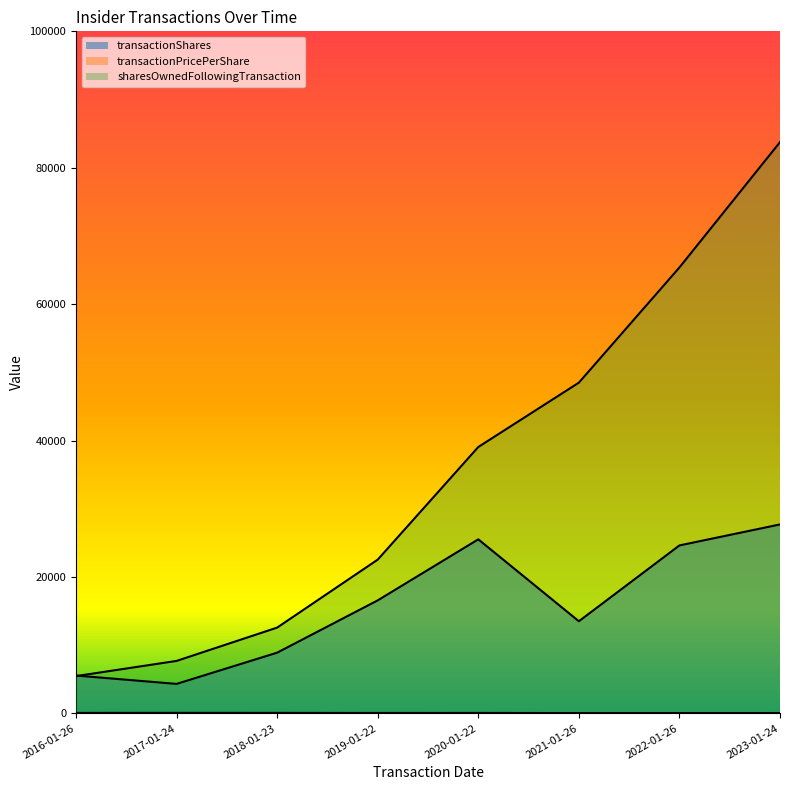

How many distinct data groups are displayed?

3